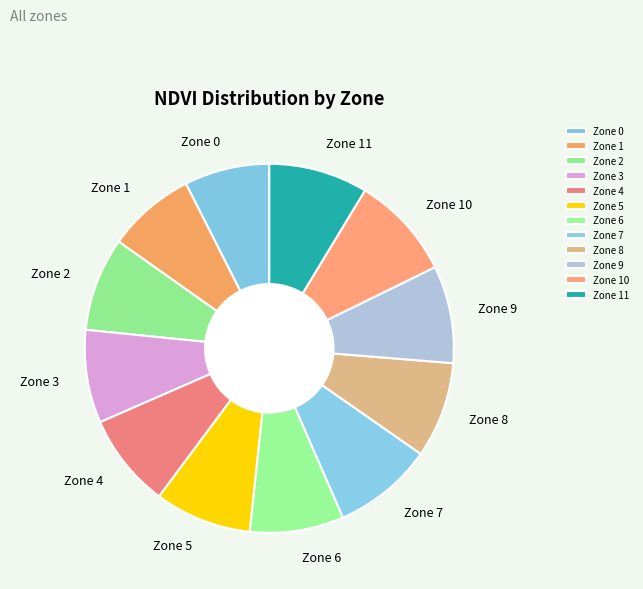

Combined, do Zone 5 and Zone 6 account for over 50%?

No